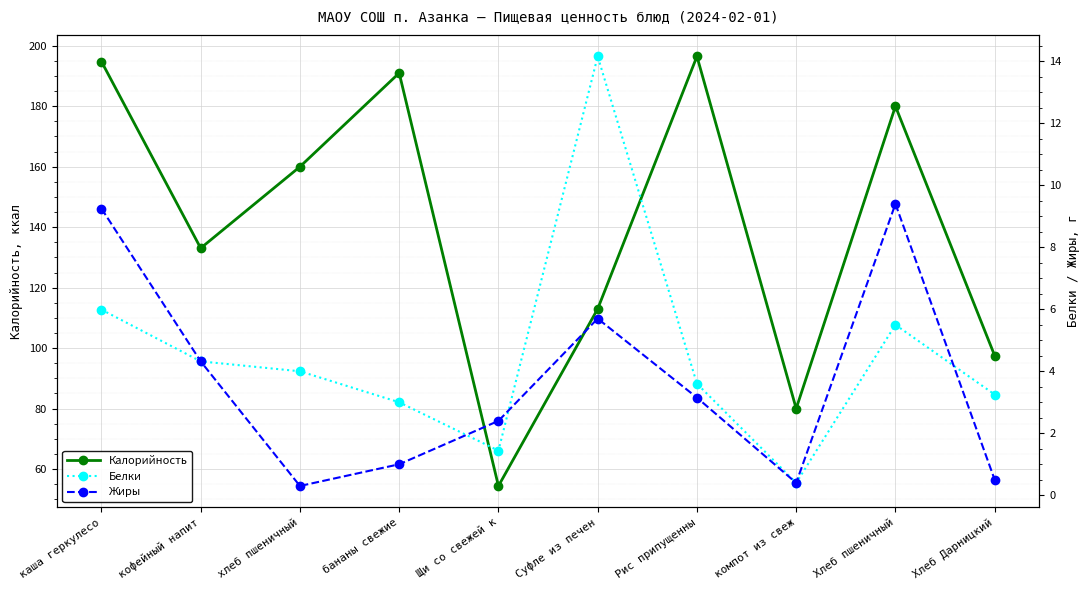

True or false: Жиры has a value of 6.6 at кофейный напит.

False